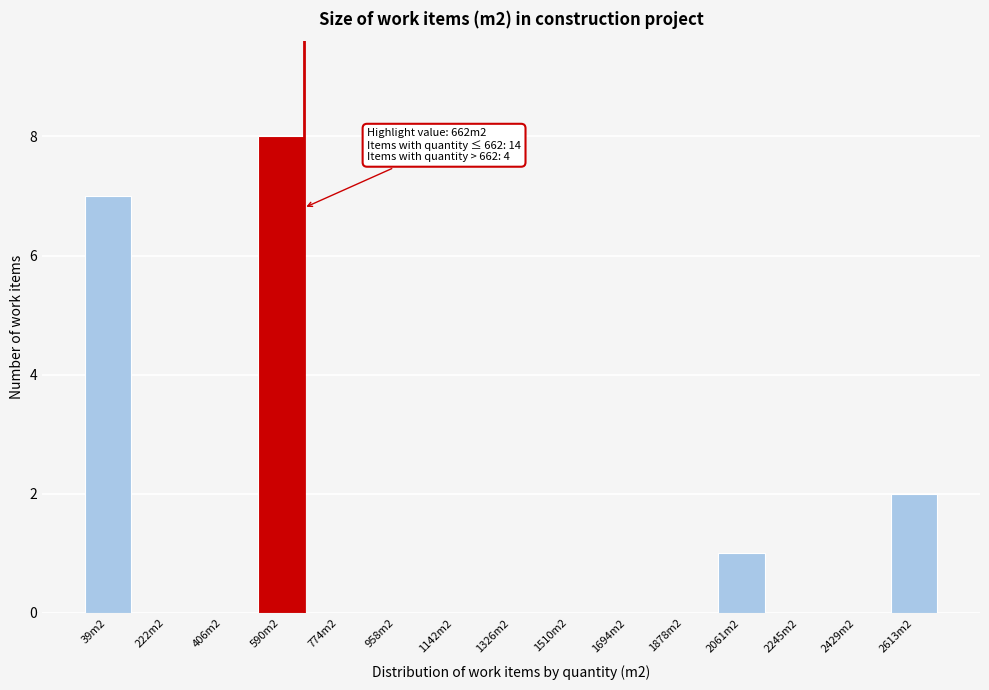

Reading right to left, transcribe all the data shown in this chart.

2613m2=2	2429m2=0	2245m2=0	2061m2=1	1878m2=0	1694m2=0	1510m2=0	1326m2=0	1142m2=0	958m2=0	774m2=0	590m2=8	406m2=0	222m2=0	39m2=7